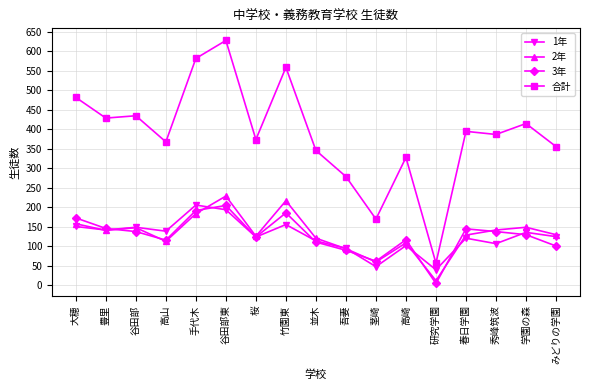

What is the value of the 3年 point at the 11th from the left?

62